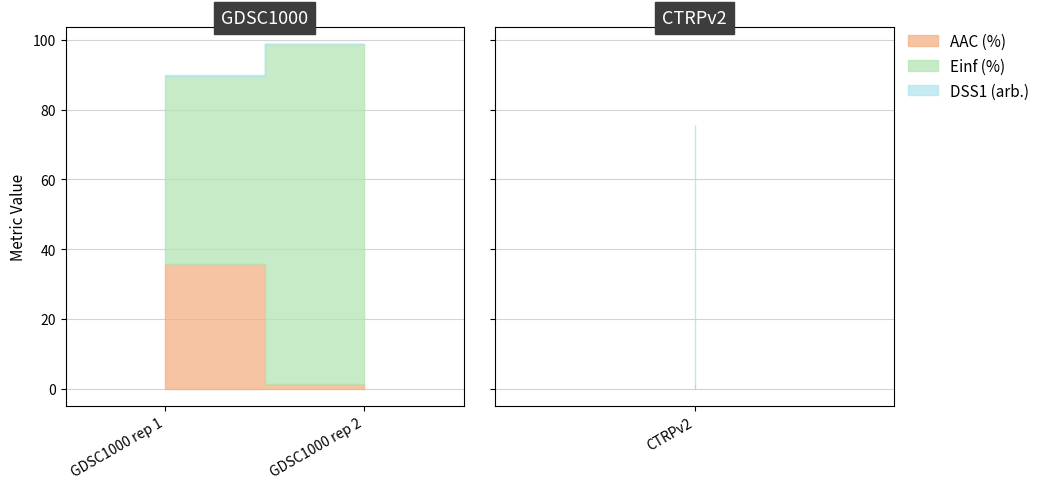

What is the difference between the maximum and minimum values in the AAC (%) series?

34.6